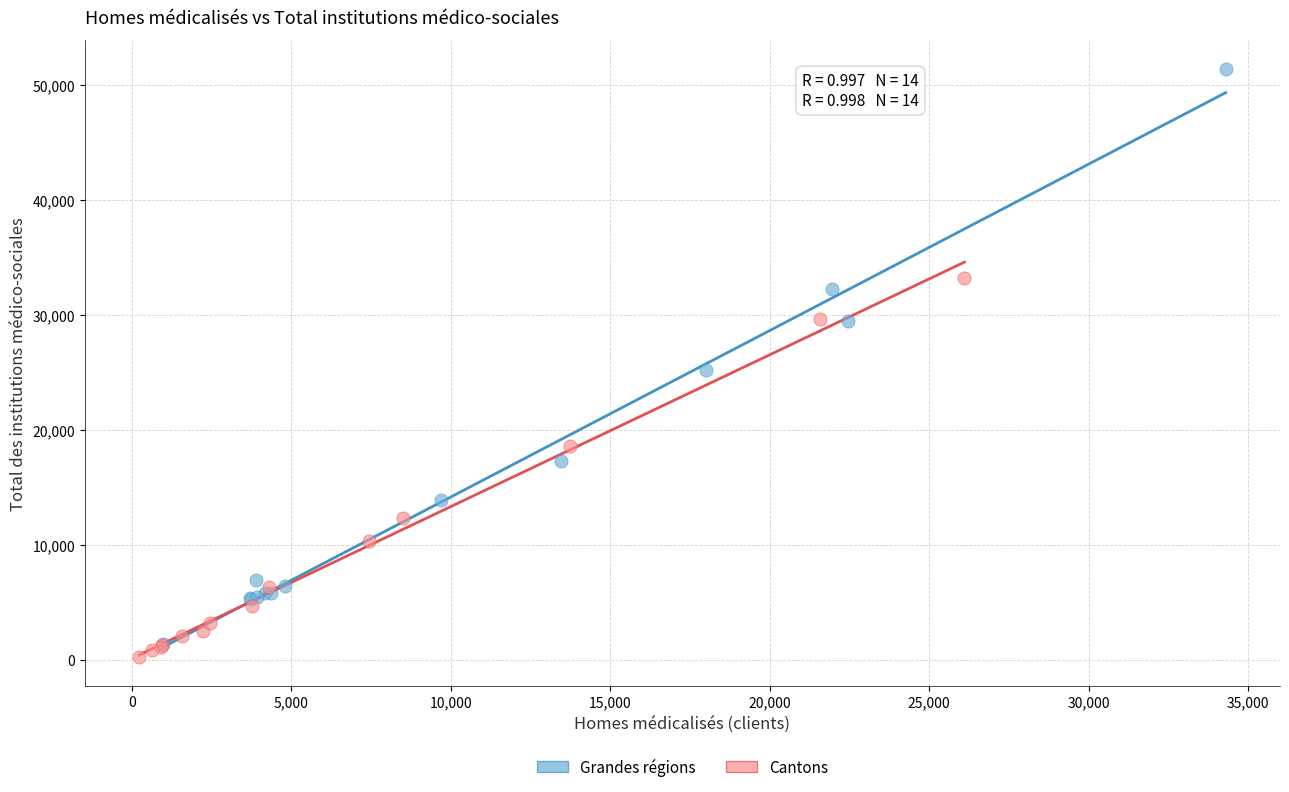

Which series contains the lowest Y value?

Cantons